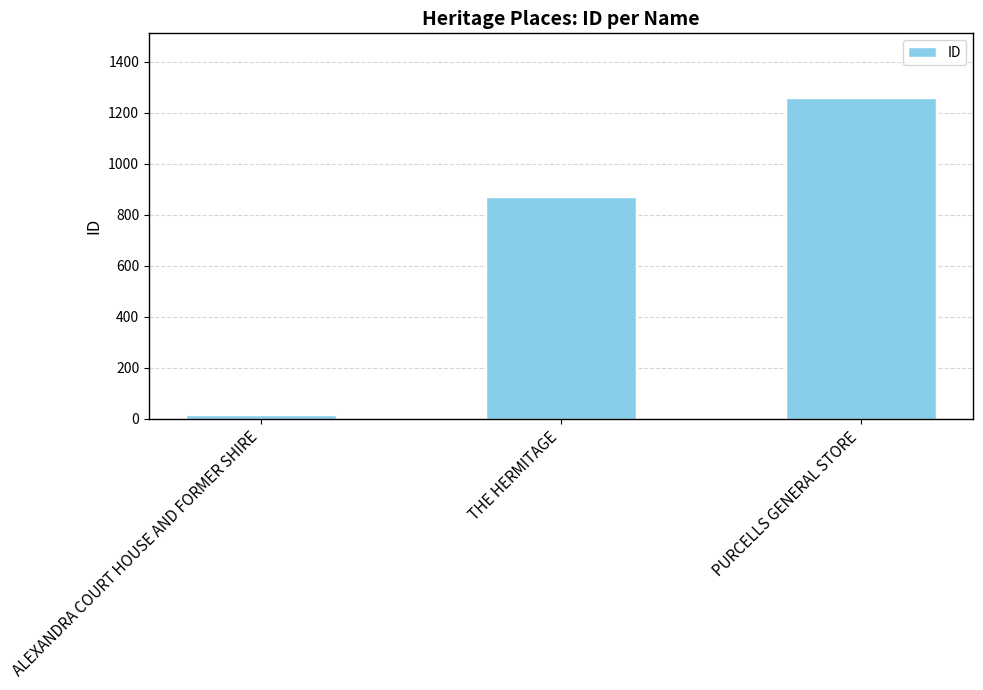

Reading left to right, list all the values displayed in this chart.

ALEXANDRA COURT HOUSE AND FORMER SHIRE=17	THE HERMITAGE=870	PURCELLS GENERAL STORE=1260